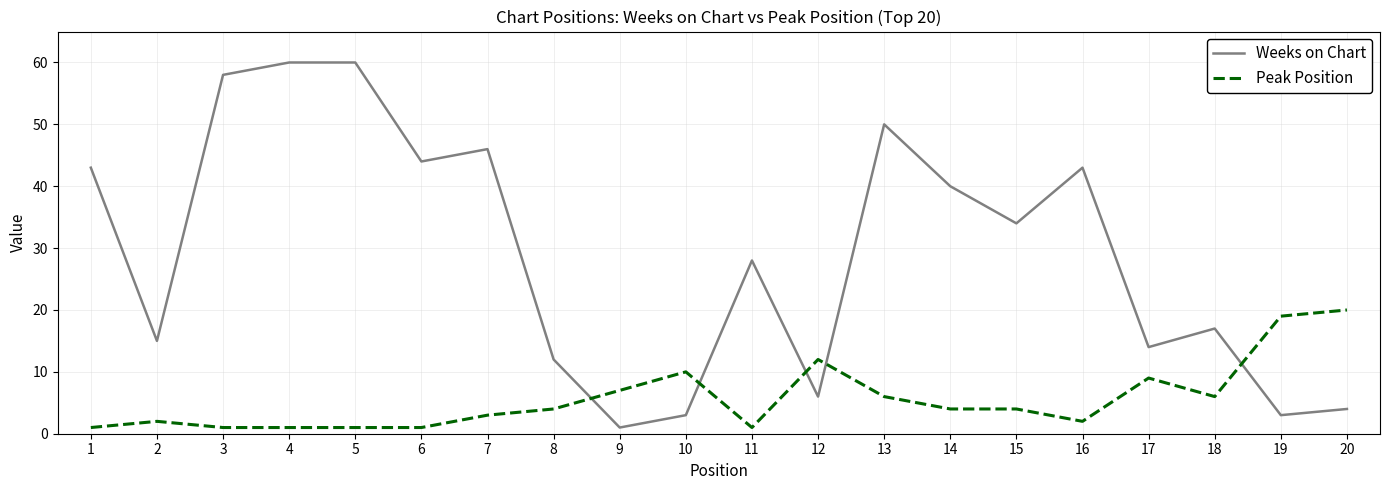

Does the chart display data point markers on the line(s)?

No